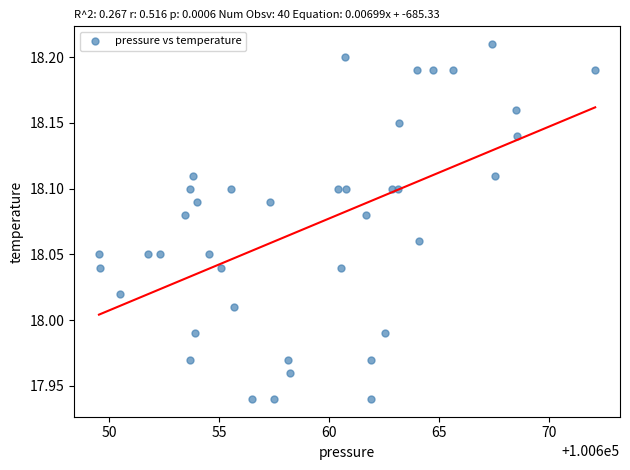

What is the range of Y values (max minus min)?

0.3